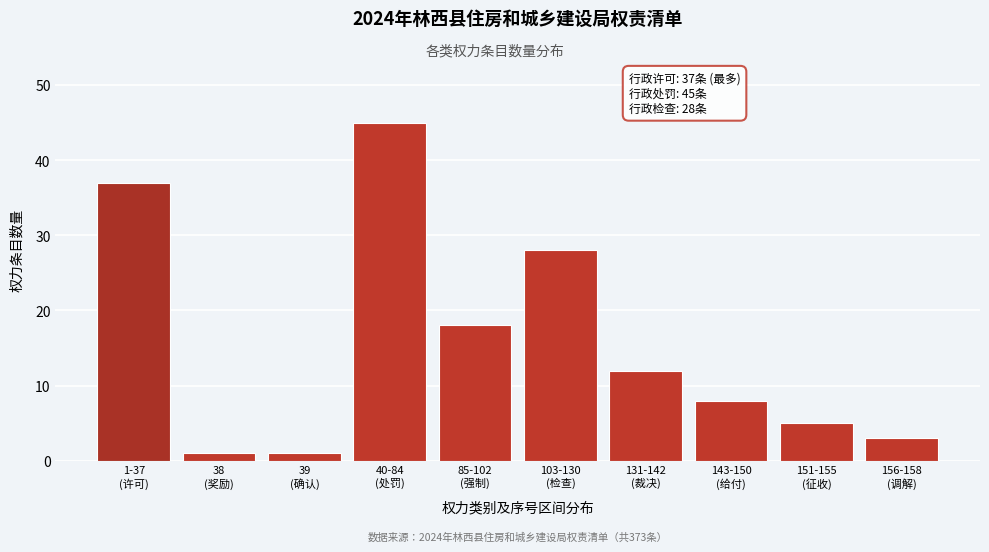

Reading left to right, list all the values displayed in this chart.

37	1	1	45	18	28	12	8	5	3